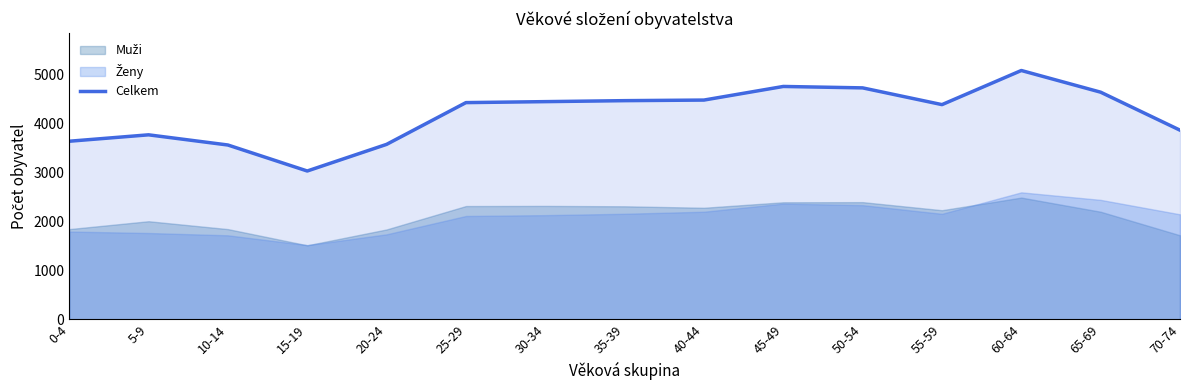

How many interior local peaks (higher than both neighbors) does the data have?

3